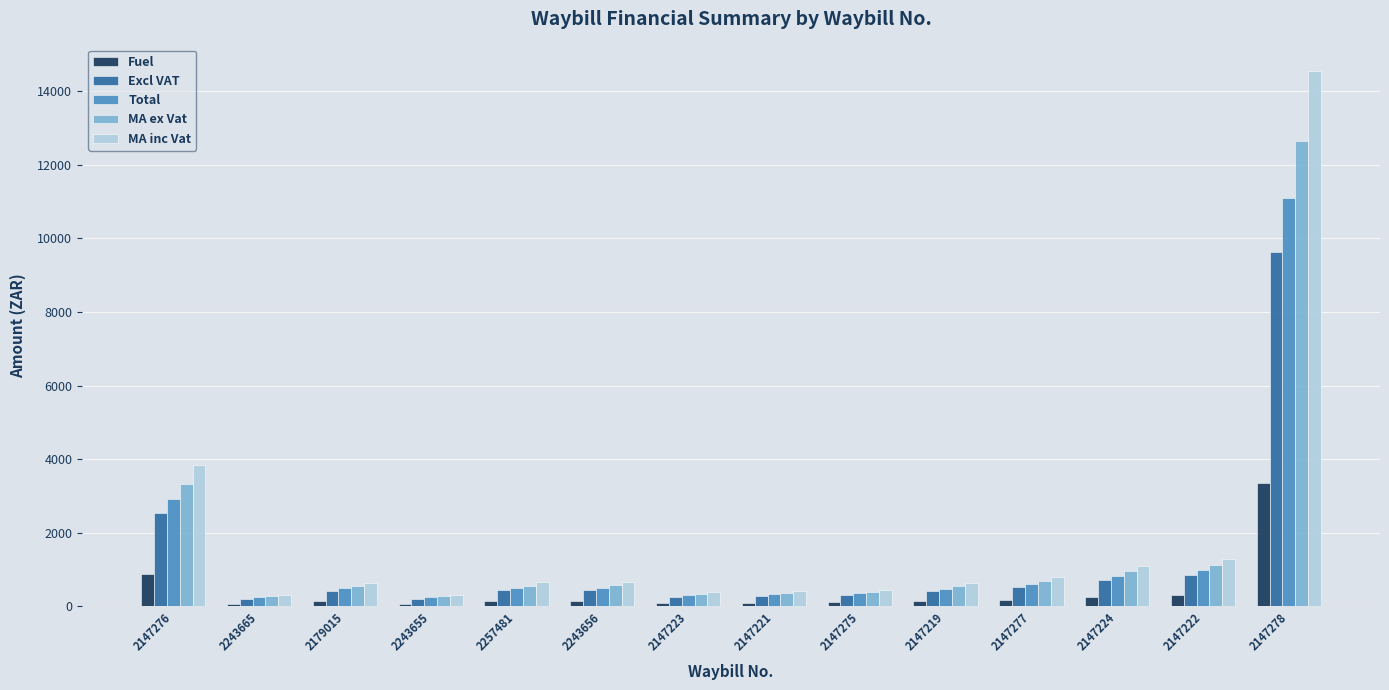

How many bars are there in each group?

5